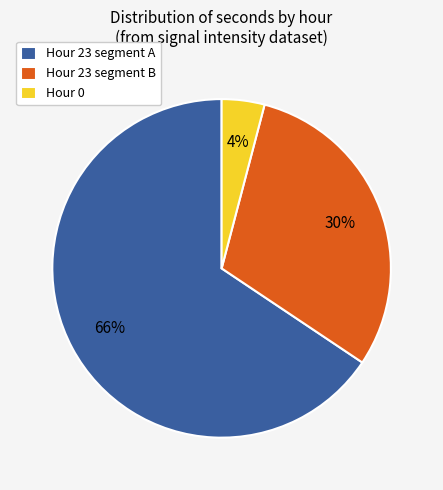

Rank the categories by value from highest to lowest.

Hour 23 segment A, Hour 23 segment B, Hour 0